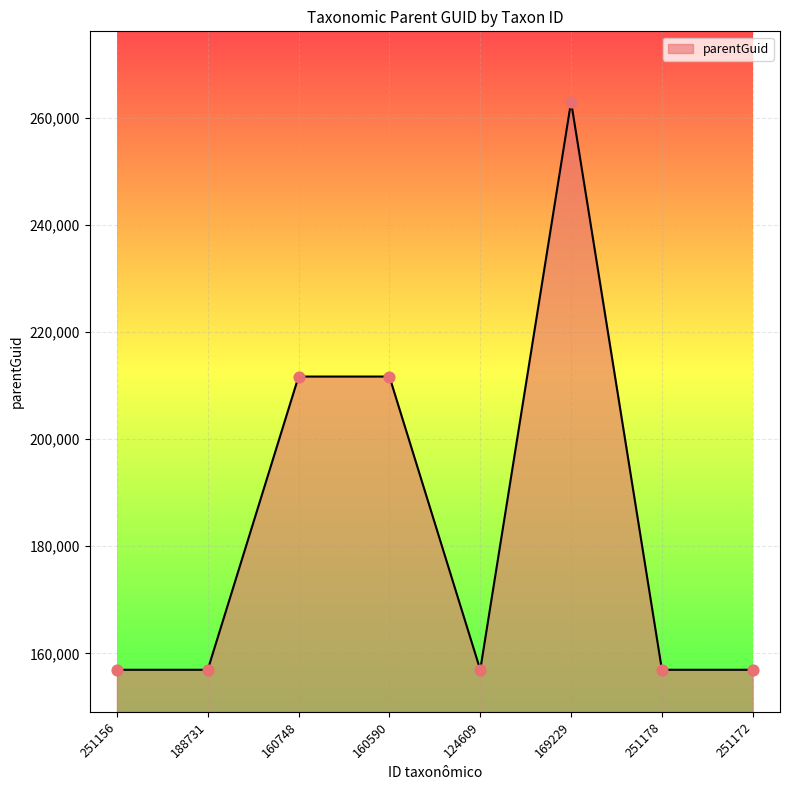

Approximately how many times larger is the value at 251178 compared to 124609?

1.0